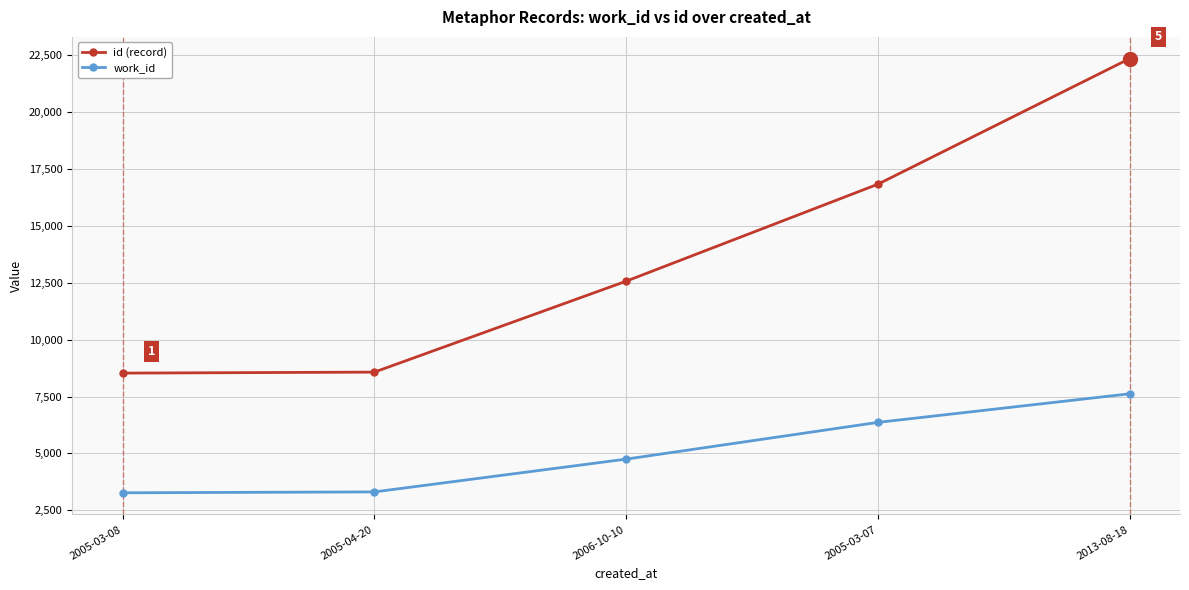

What position from the right is 2006-10-10?

3